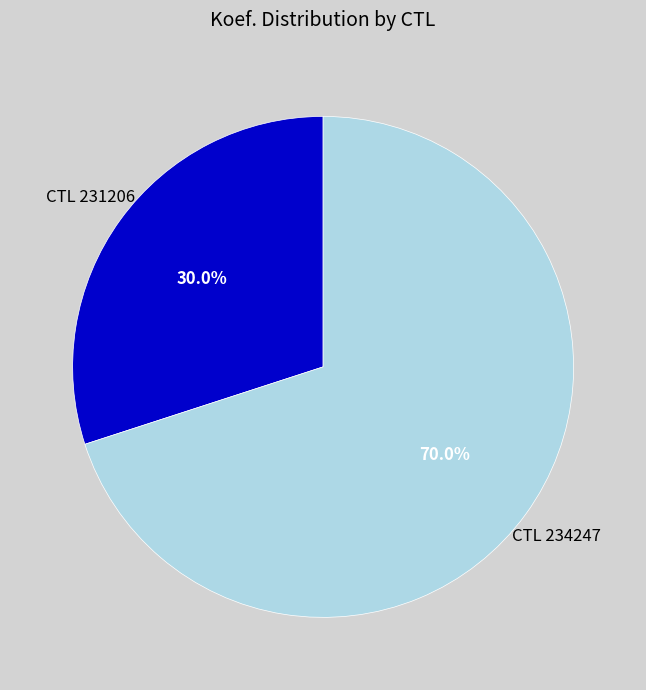

Which has a higher value, CTL 231206 or CTL 234247?

CTL 234247